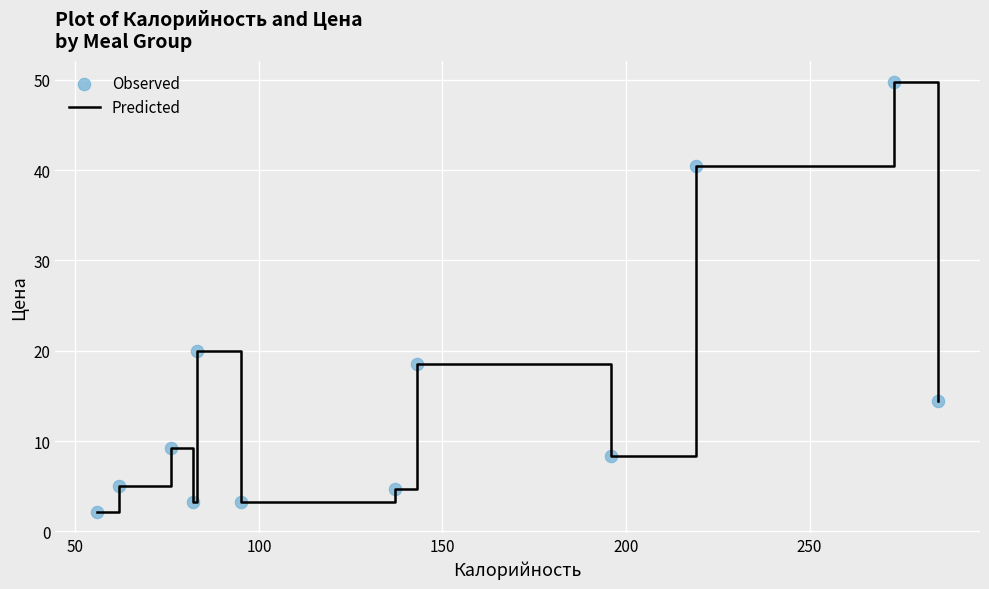

What is the minimum value shown in the chart?

2.2